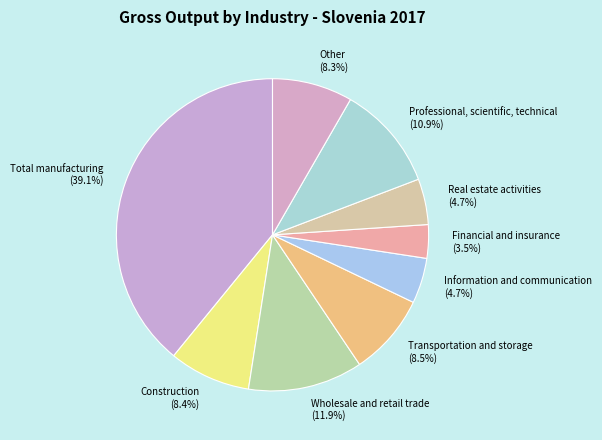

How much of the chart is everything except Professional, scientific, technical (10.9%)?

89.1%